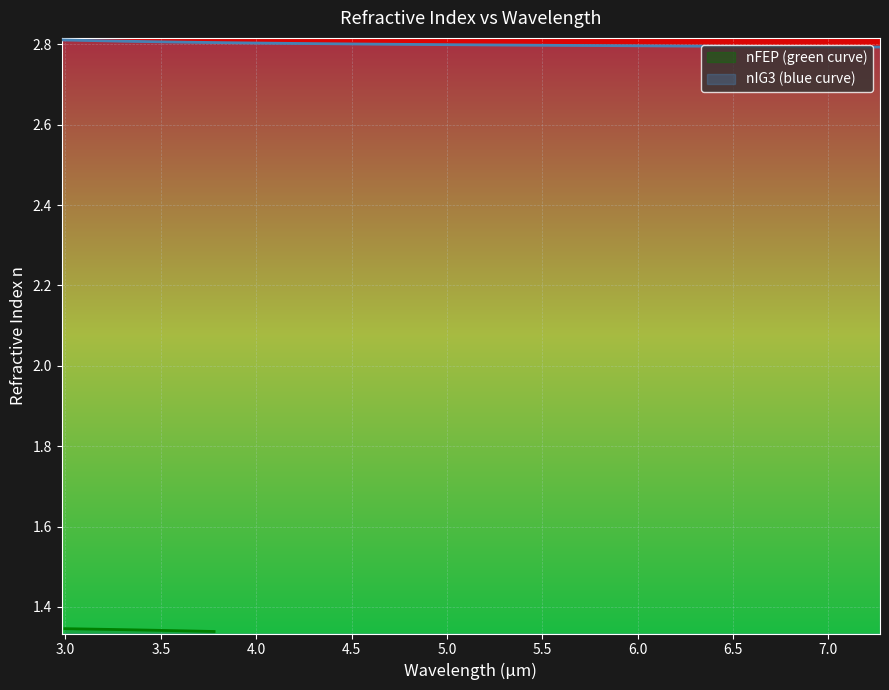

True or false: nFEP (green curve) has a value of 1.3 at 5.0.

True